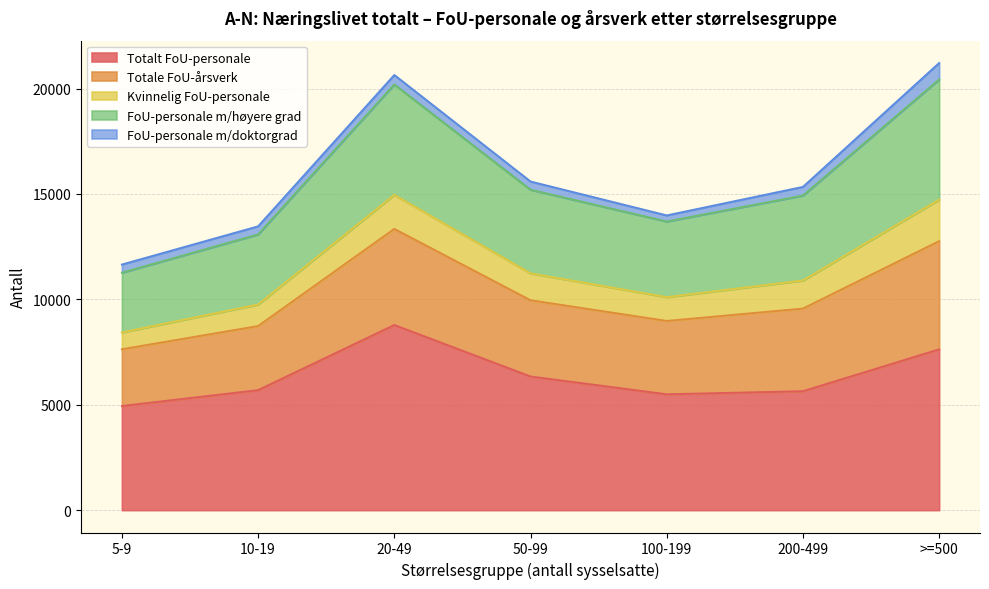

What is the average value of the Totalt FoU-personale series?

6360